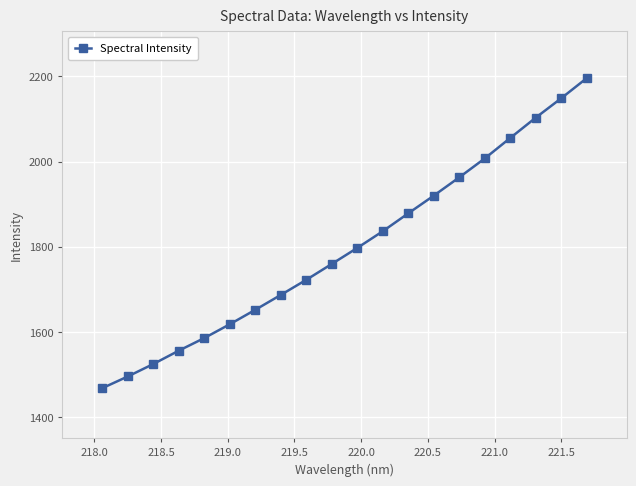

What is the average value?

1798.7